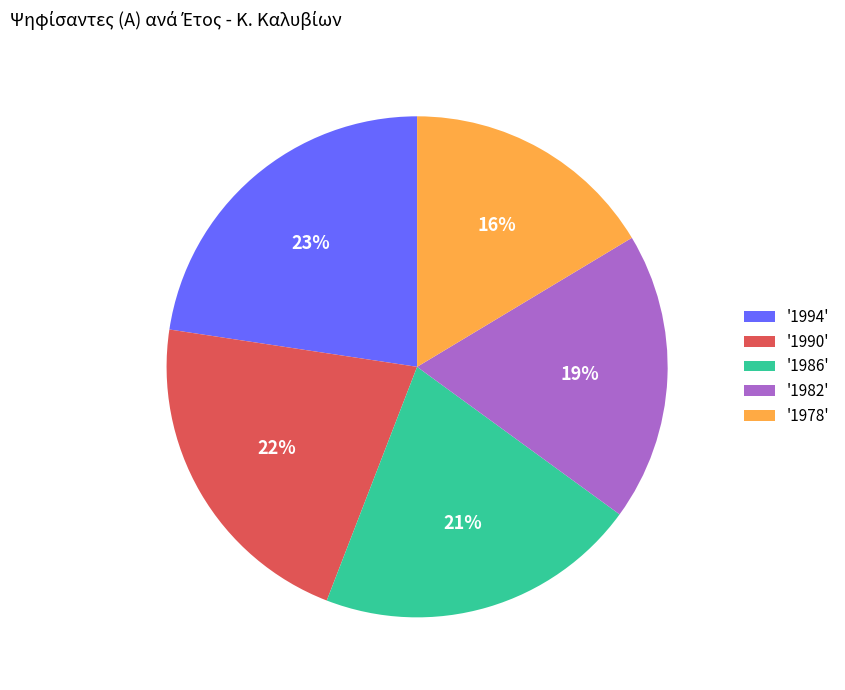

Count the number of slices in the pie.

5